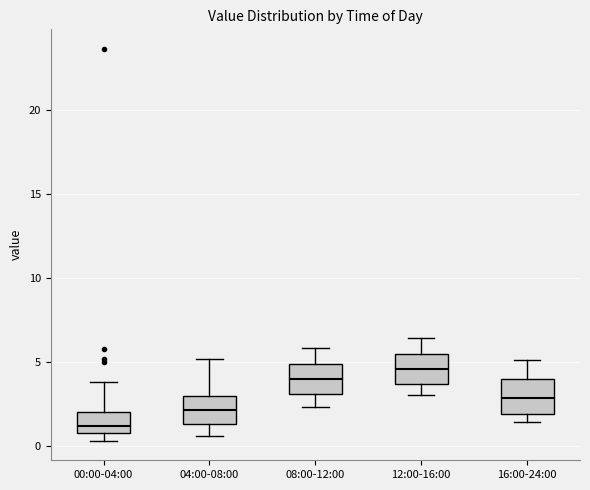

Reading left to right, read every box against the y-axis: the position of its median line, the range the box covers, and the ends of its whiskers. The values are not printed on the chart, so give them approximately, as read against the axis.

00:00-04:00: median 1.0 (just above the box's lower edge), box 1.0 to 2.0, whiskers 0.5 to 4.0
04:00-08:00: median 2.0, box 1.5 to 3.0, whiskers 0.5 to 5.0
08:00-12:00: median 4.0, box 3.0 to 5.0, whiskers 2.5 to 6.0
12:00-16:00: median 4.5, box 3.5 to 5.5, whiskers 3.0 to 6.5
16:00-24:00: median 3.0, box 2.0 to 4.0, whiskers 1.5 to 5.0